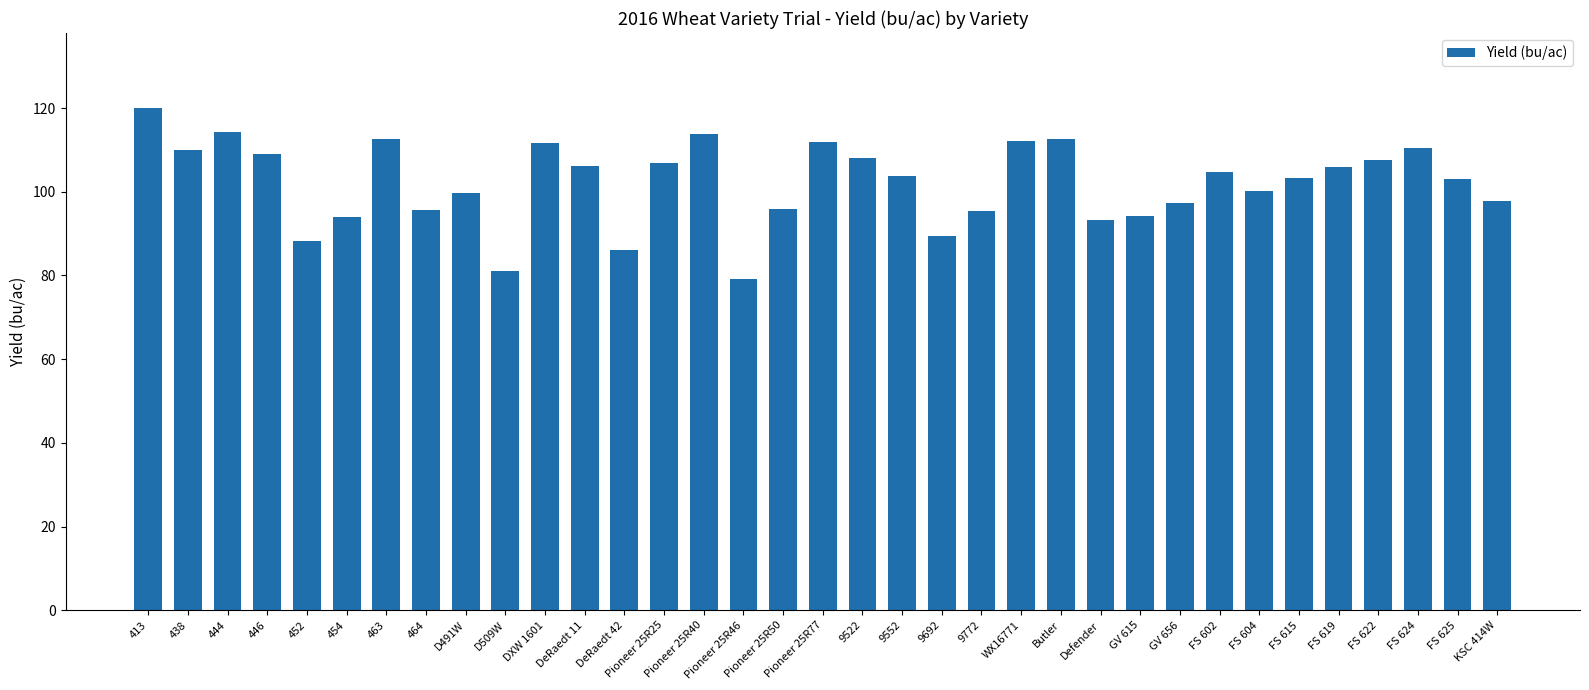

What is the value of the 27th bar from the left?

97.4